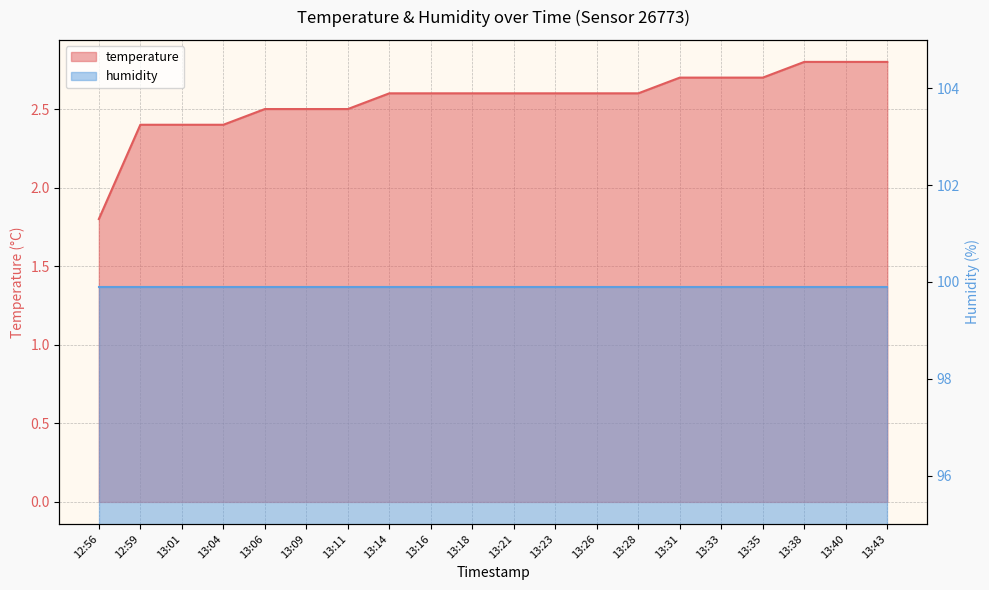

Rank the categories by value from lowest to highest.

12:56, 12:59, 13:01, 13:04, 13:06, 13:09, 13:11, 13:14, 13:16, 13:18, 13:21, 13:23, 13:26, 13:28, 13:31, 13:33, 13:35, 13:38, 13:40, 13:43